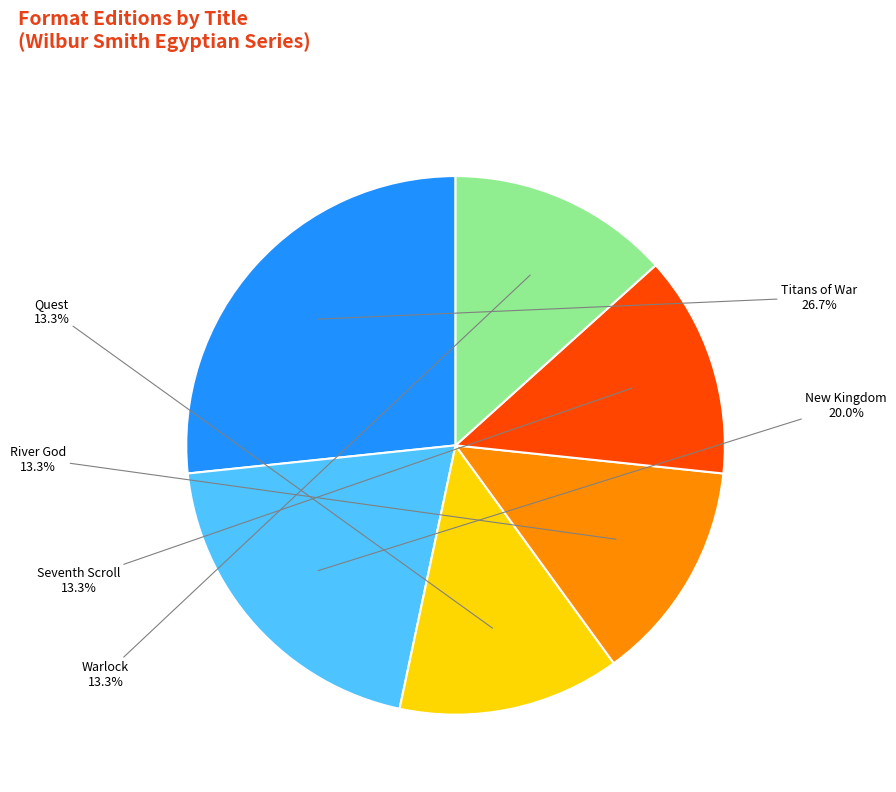

How many slices are in this pie chart?

6